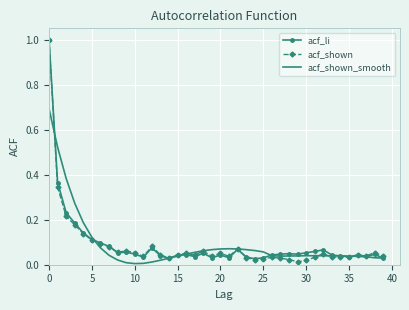

What are all the series names shown in the legend?

acf_li, acf_shown, acf_shown_smooth